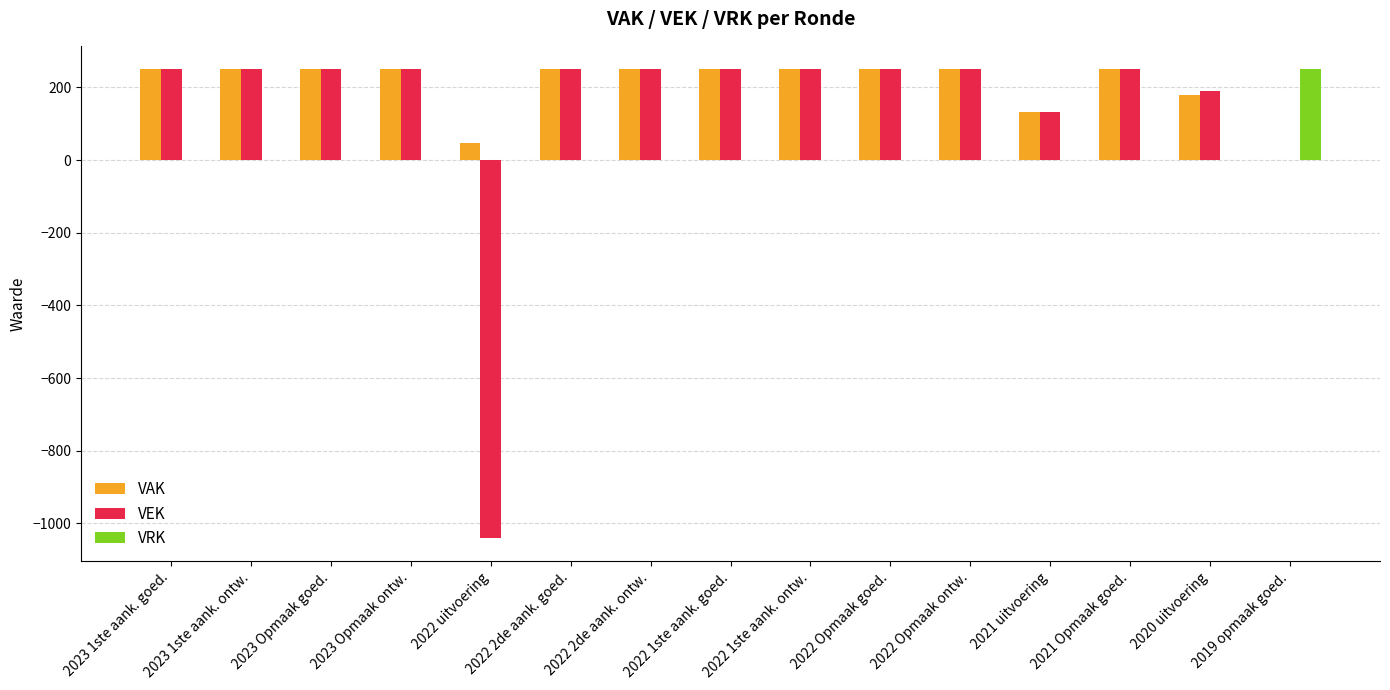

What are all the series names shown in the legend?

VAK, VEK, VRK